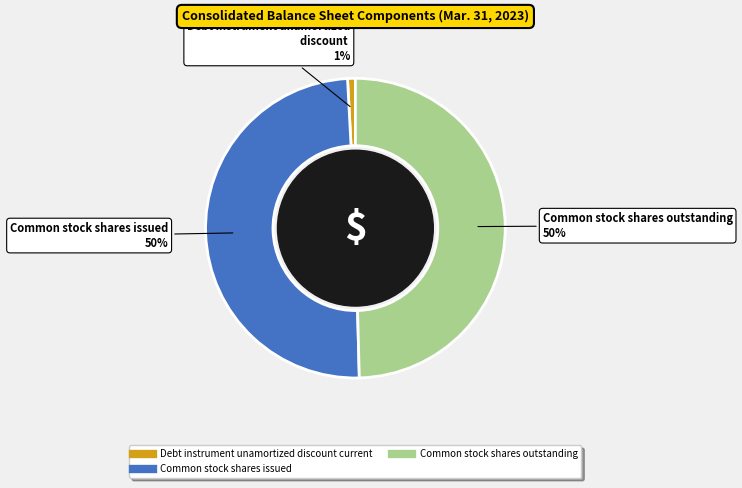

Is there a majority slice in this chart?

No